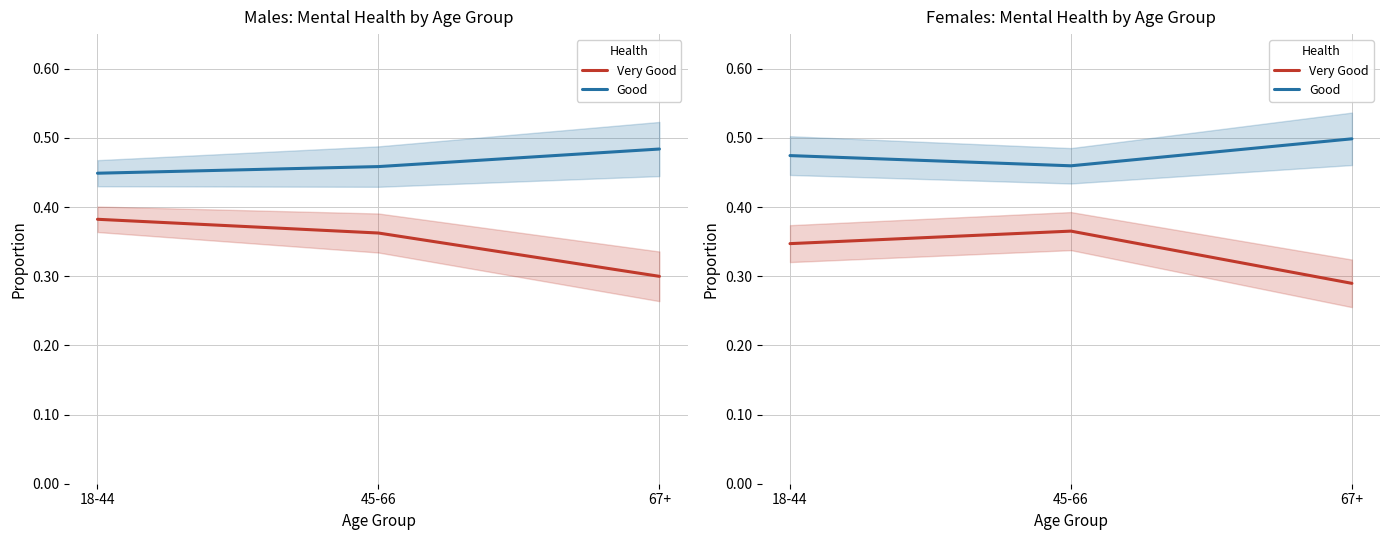

Count the number of data series in this chart.

2